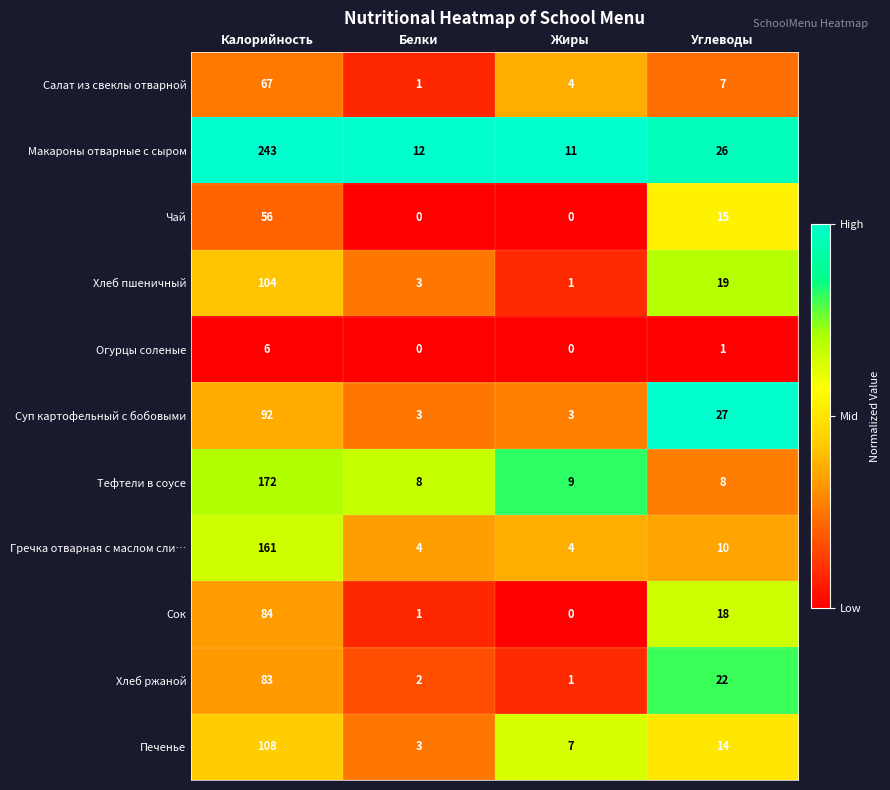

Which series has the largest range (max minus min)?

Макароны отварные с сыром